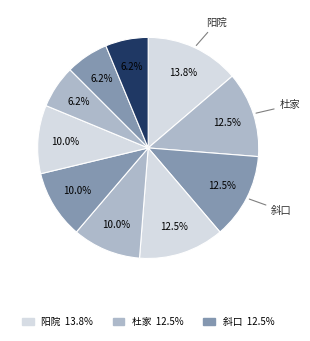

How many slices are in this pie chart?

10